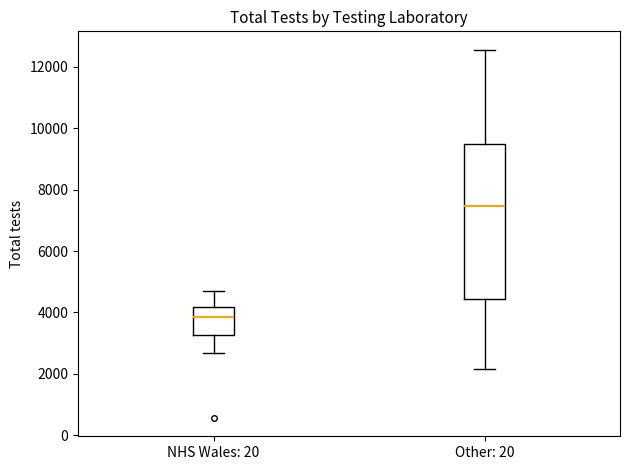

Which box is the tallest, from its lower edge to its upper edge?

Other: 20